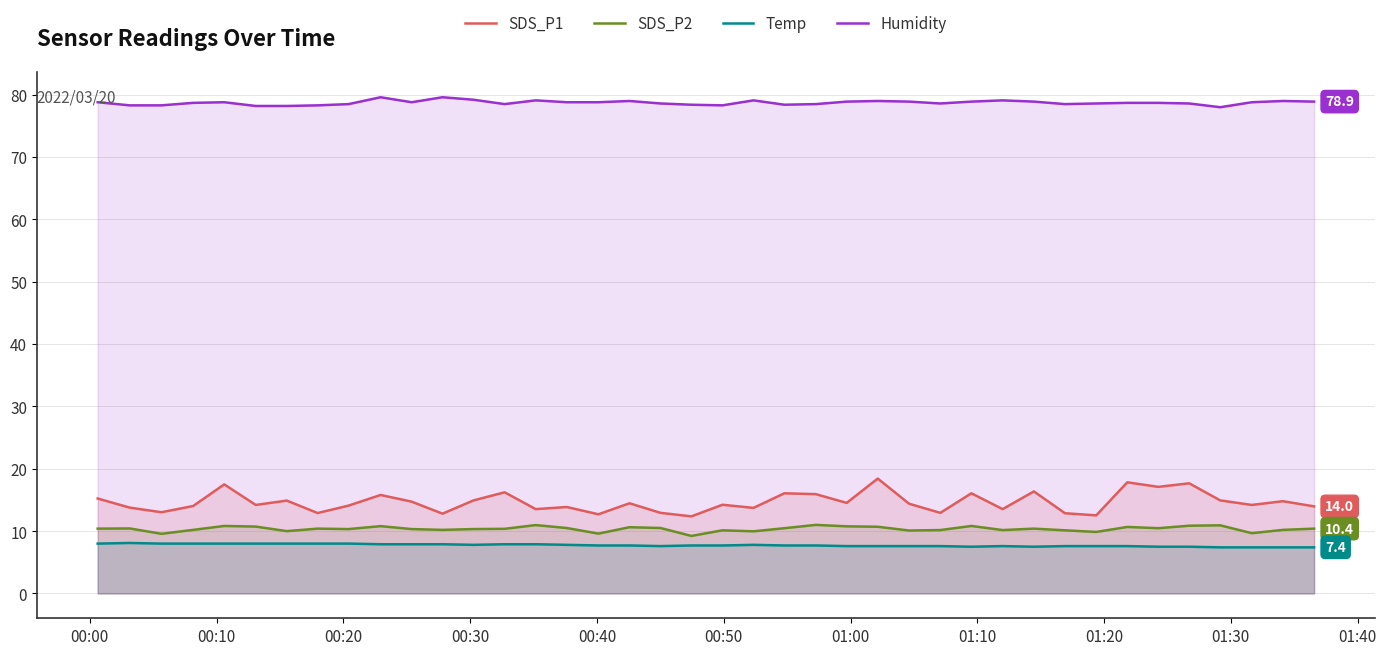

Does the chart display data point markers on the line(s)?

No